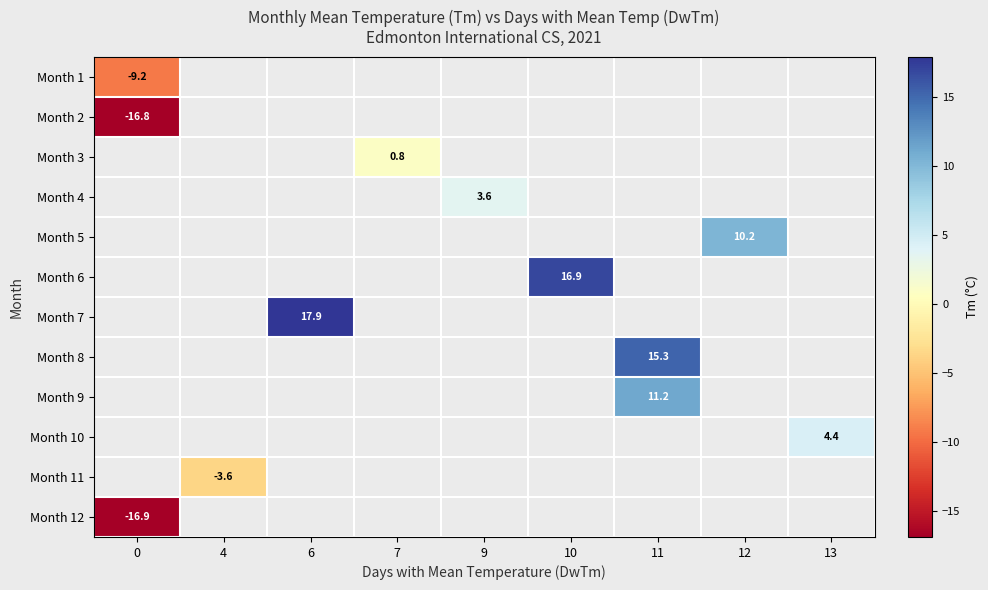

Which category has the highest value across all series?

6